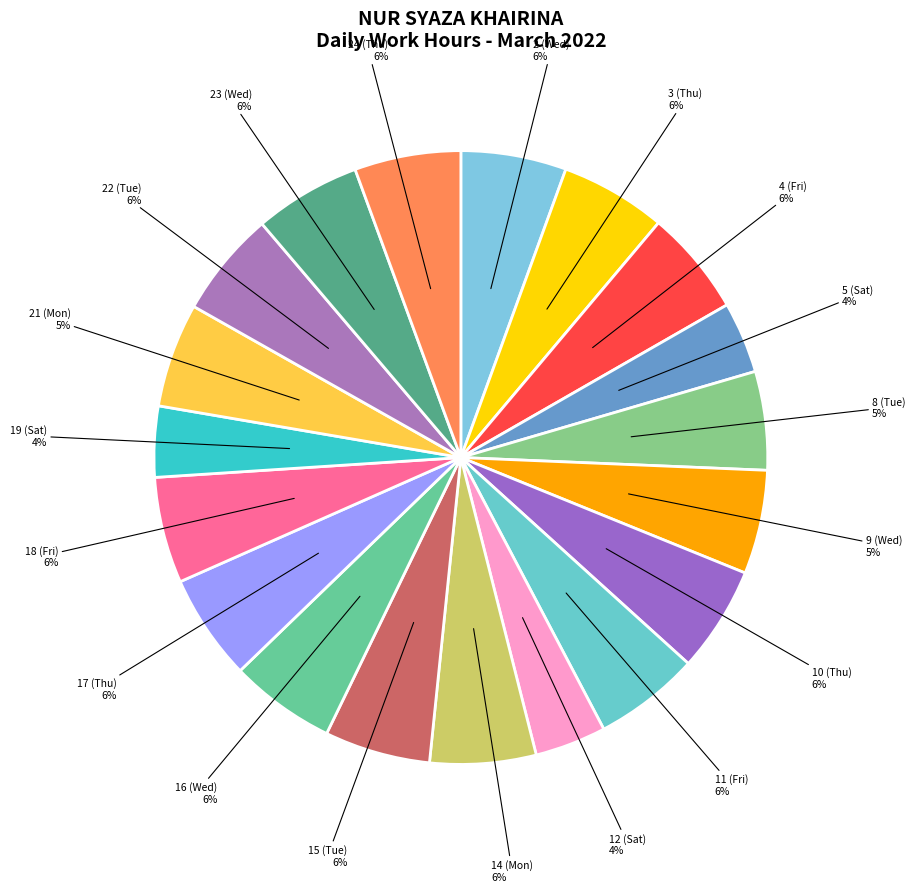

Is it true that 10 (Thu) is 6% of the pie?

True